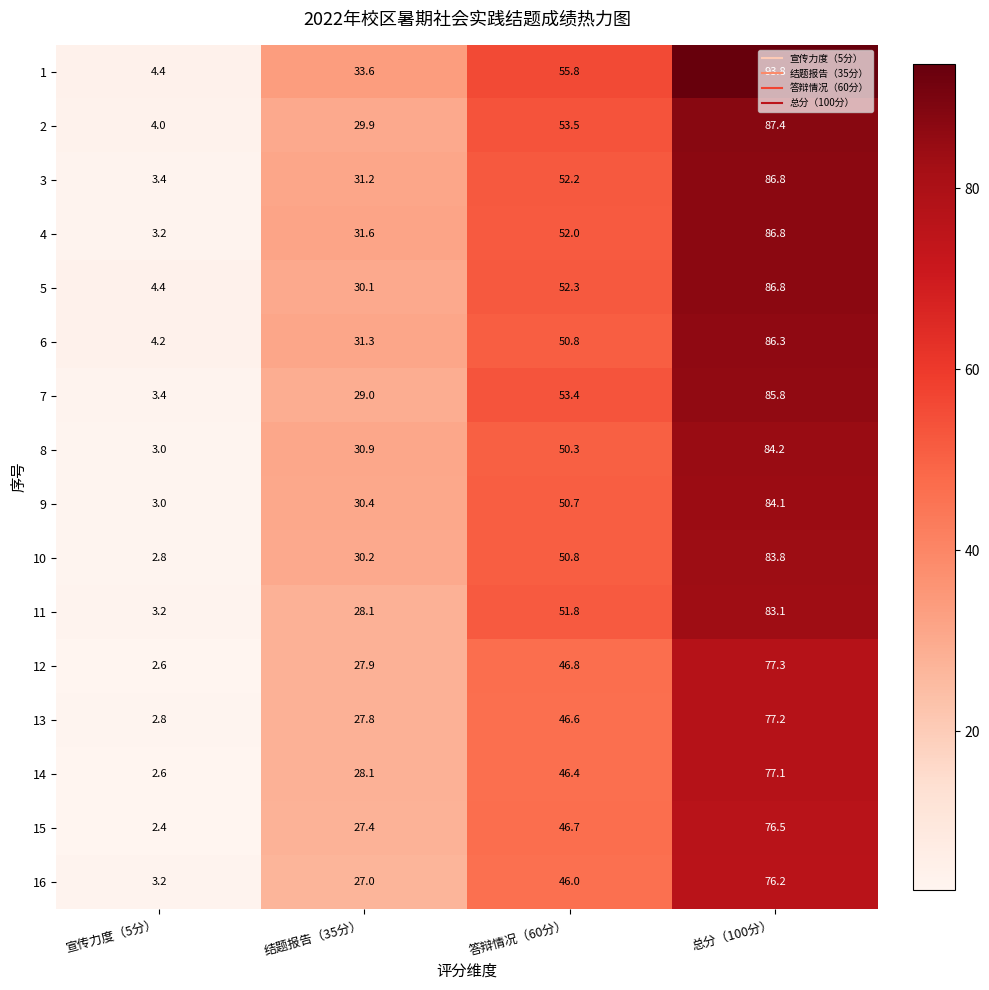

What is the difference between the highest and lowest values at 宣传力度（5分）?

2.0